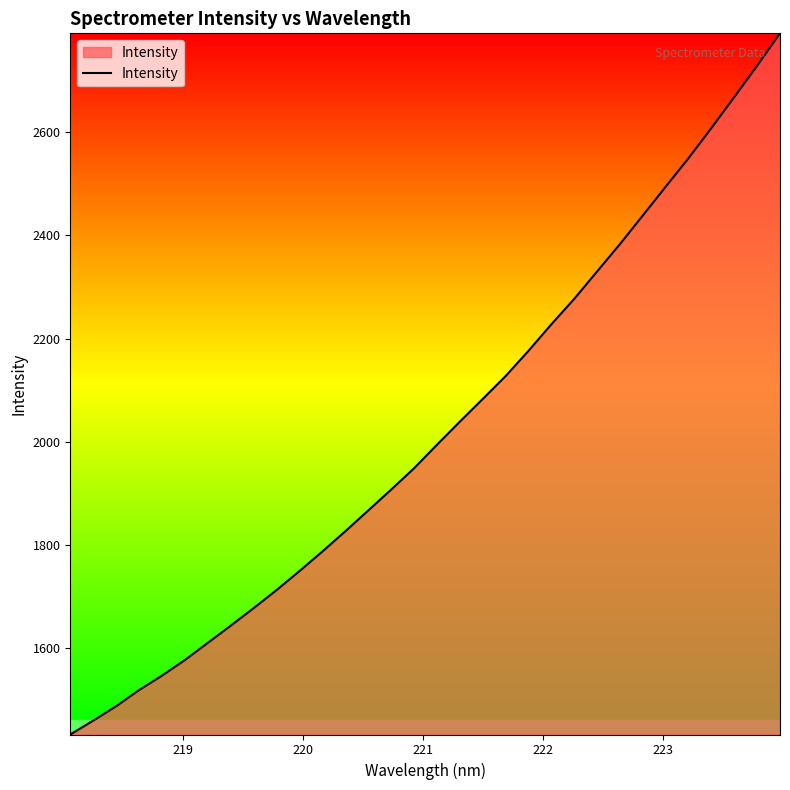

What is the difference between the maximum and minimum values?

1359.8